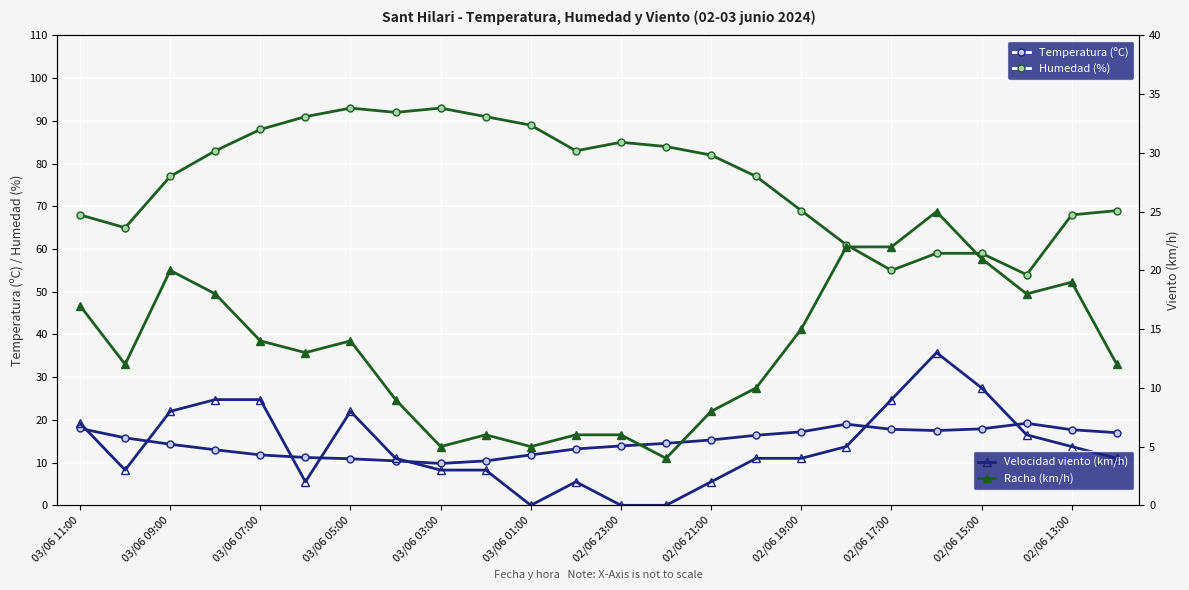

True or false: Humedad (%) has more than 0 interior local peaks.

True